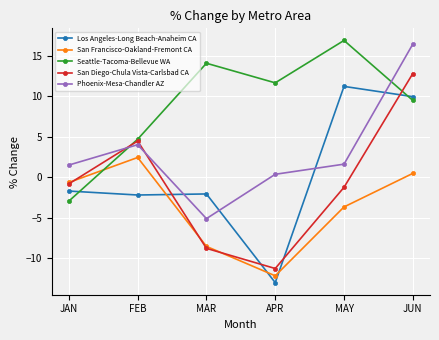

The San Francisco-Oakland-Fremont CA series shows 2.5 at FEB. True or false?

True